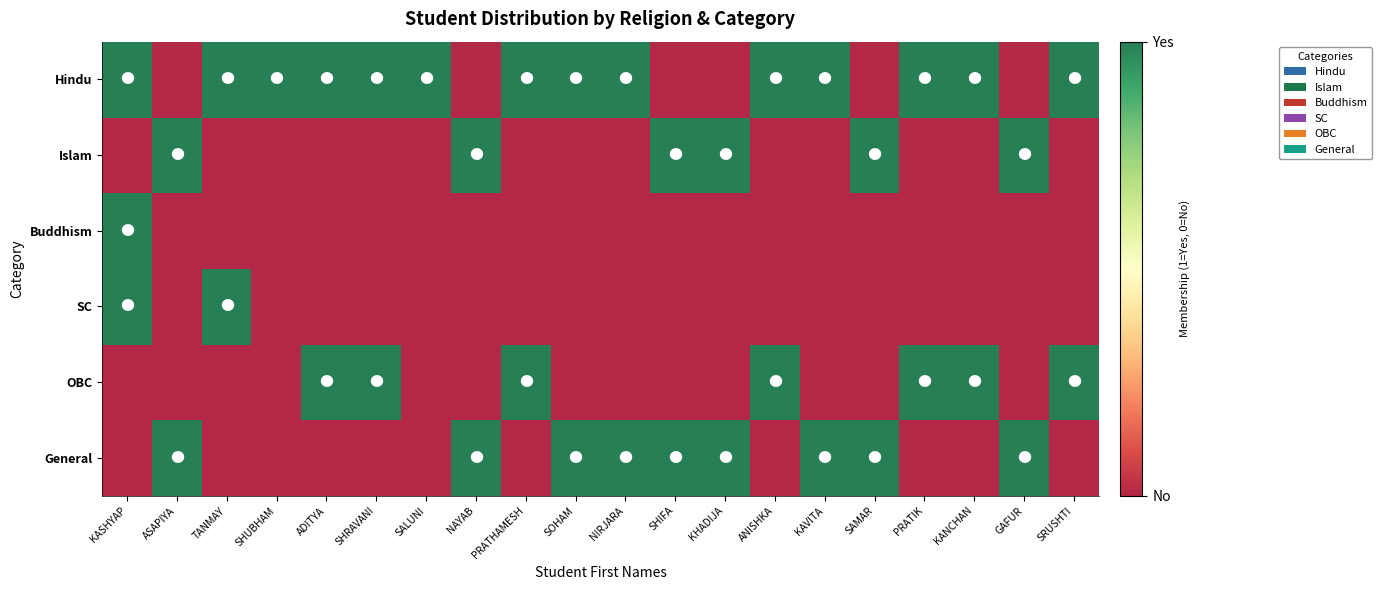

At which category is the sum across all series the highest?

KASHYAP